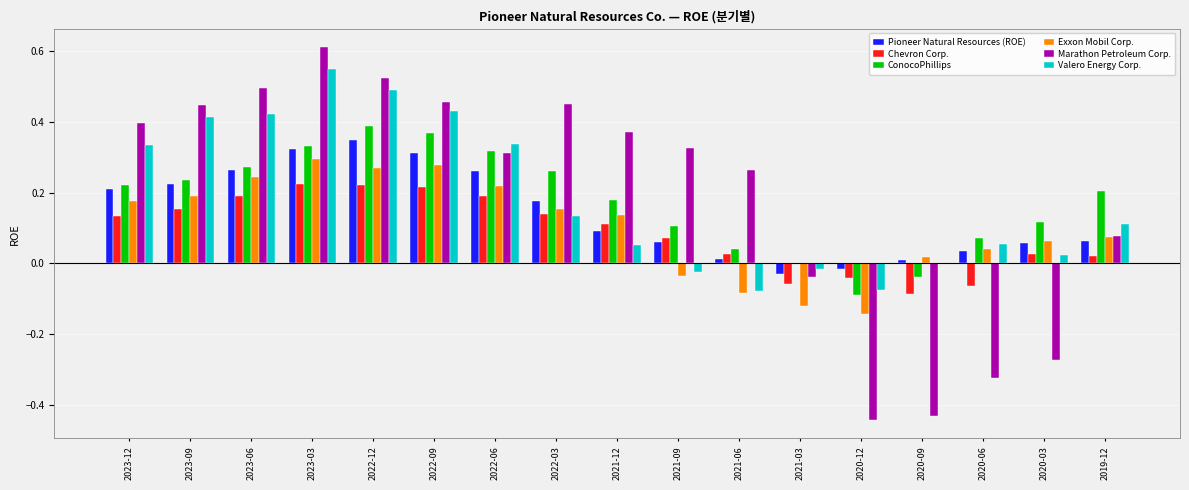

What is the sum of all Chevron Corp. values?

1.5